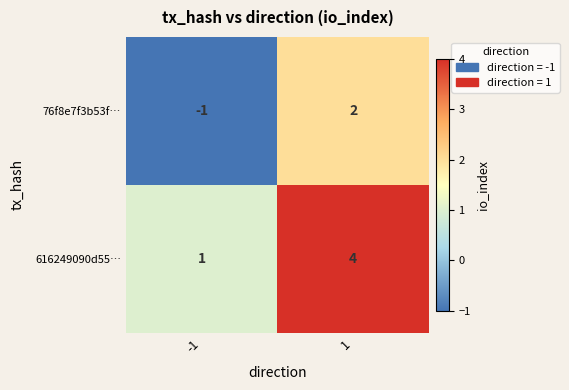

Is it true that 76f8e7f3b53f… equals -1 at -1?

True